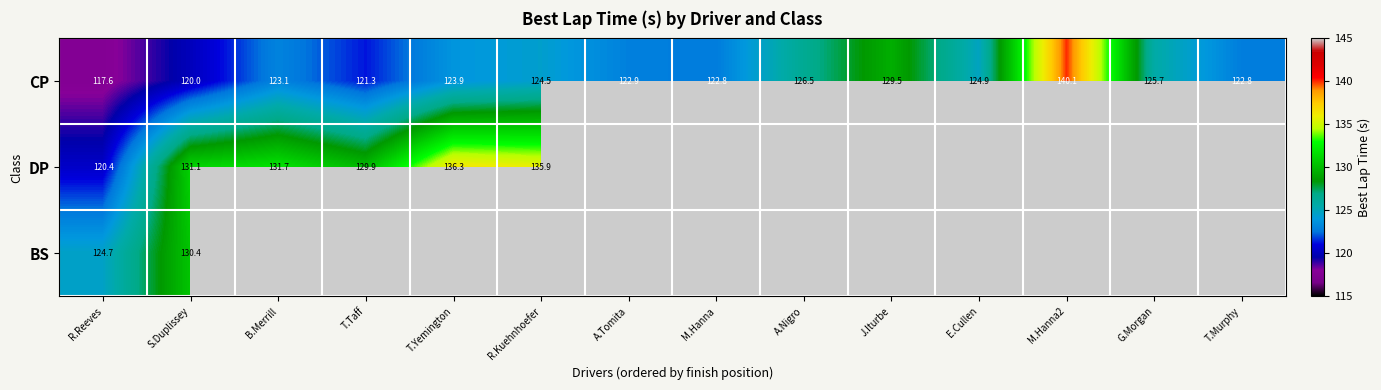

Read the CP value at M.Hanna2.

140.1